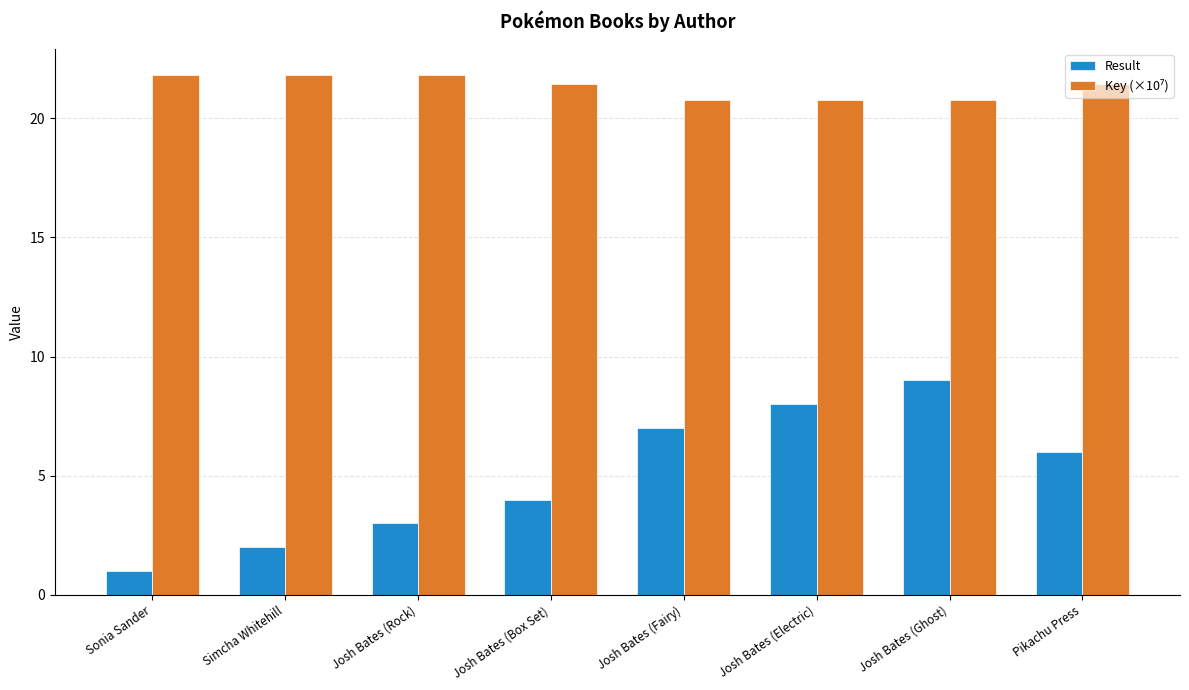

What is the label of the 6th bar from the left?

Josh Bates (Electric)